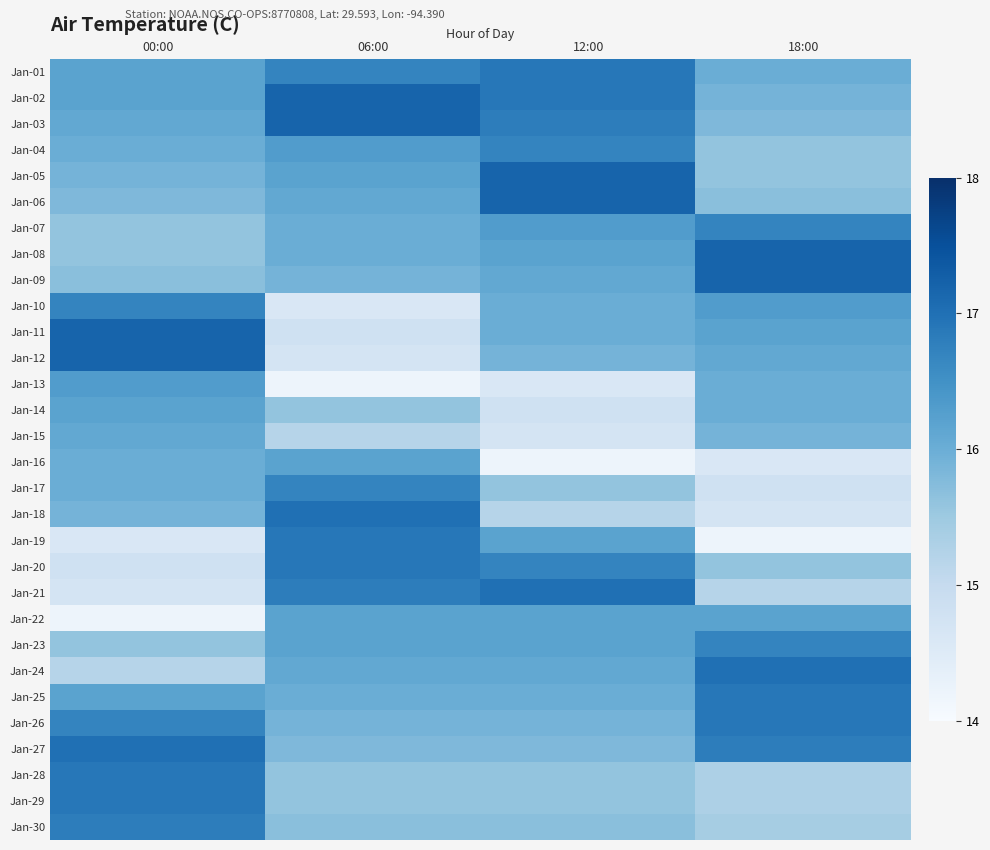

List the series in order of their peak value, highest first.

Jan-02, Jan-03, Jan-05, Jan-06, Jan-08, Jan-09, Jan-11, Jan-12, Jan-18, Jan-21, Jan-24, Jan-27, Jan-01, Jan-19, Jan-20, Jan-25, Jan-26, Jan-28, Jan-29, Jan-30, Jan-04, Jan-07, Jan-10, Jan-17, Jan-23, Jan-13, Jan-14, Jan-16, Jan-22, Jan-15